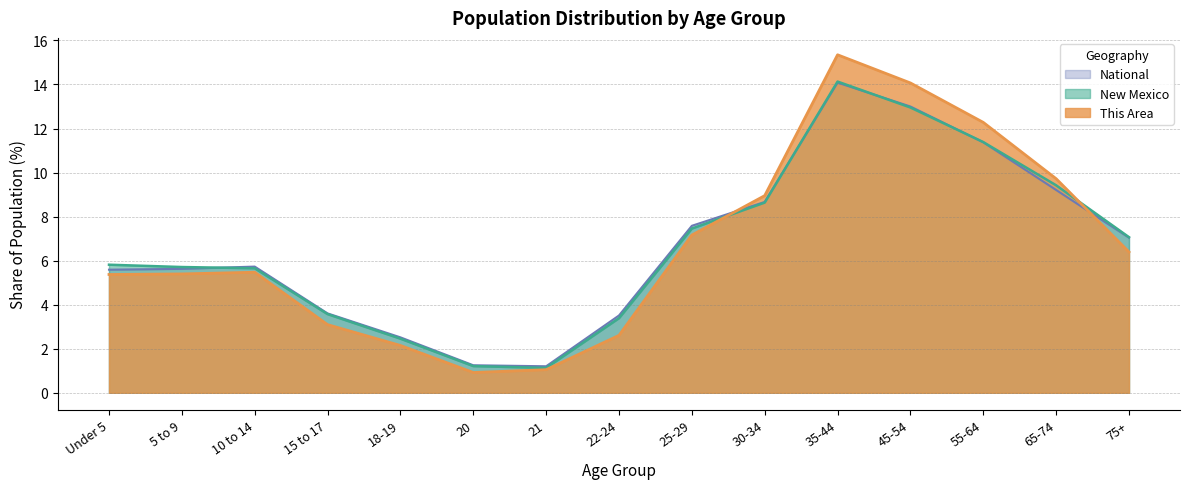

Between 18-19 and 5 to 9, which is larger?

5 to 9